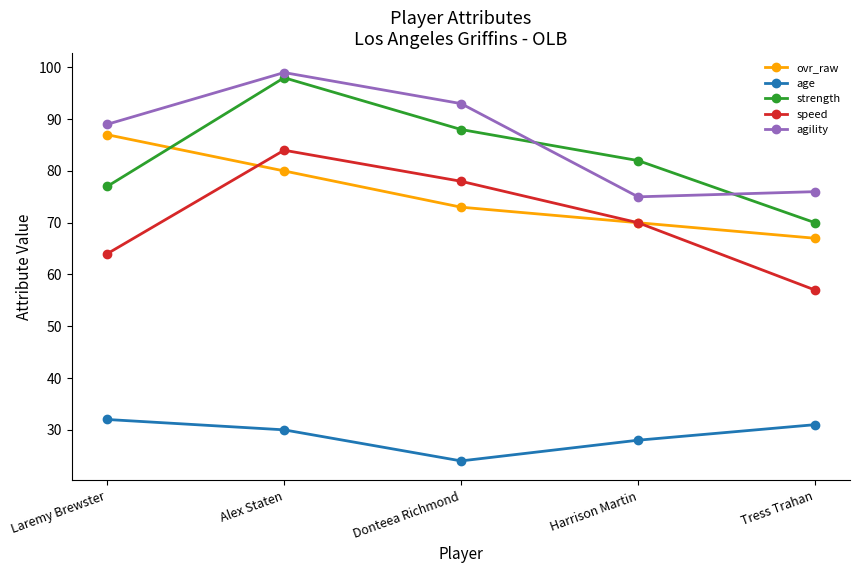

At how many categories does at least one series exceed 35?

5